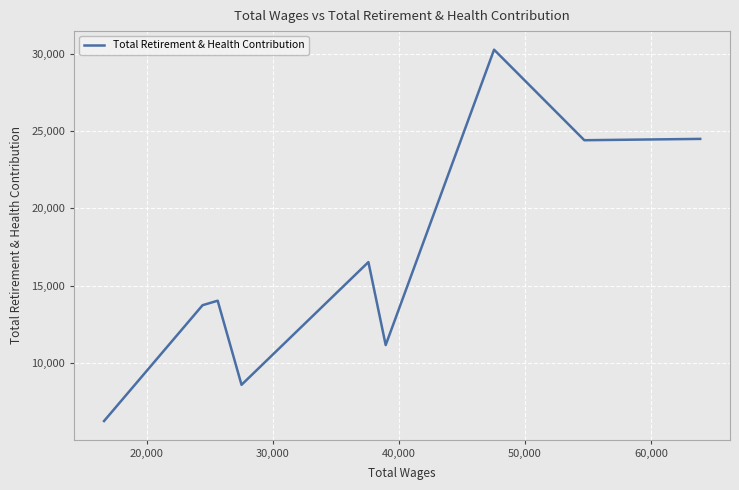

What is the average value?

16598